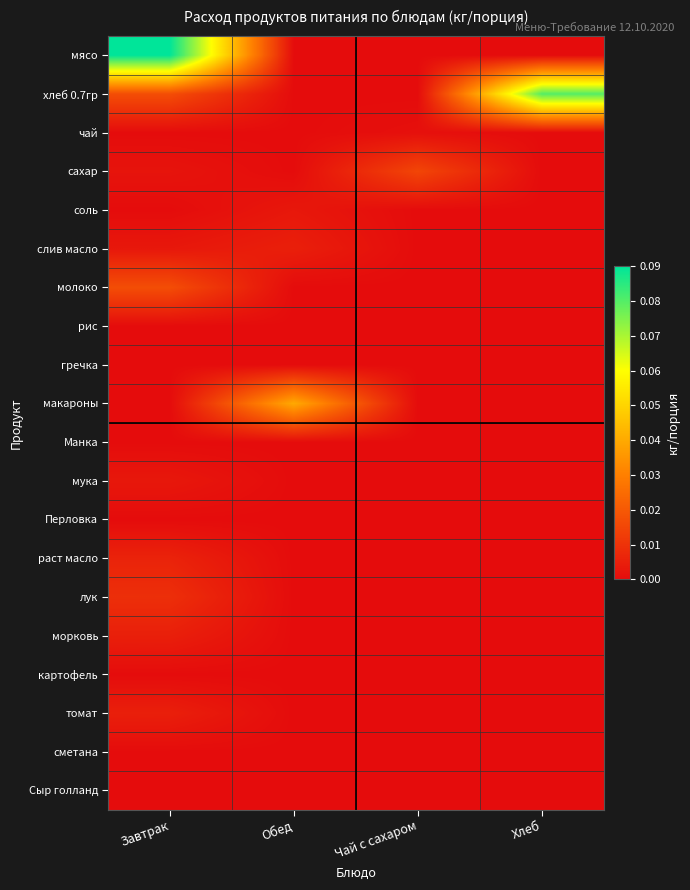

Reading left to right, transcribe all the data shown in this chart.

мясо: Завтрак=0.1	Обед=0.0	Чай с сахаром=0.0	Хлеб=0.0
хлеб 0.7гр: Завтрак=0.0	Обед=0.0	Чай с сахаром=0.0	Хлеб=0.1
чай: Завтрак=0.0	Обед=0.0	Чай с сахаром=0.0	Хлеб=0.0
сахар: Завтрак=0.0	Обед=0.0	Чай с сахаром=0.0	Хлеб=0.0
соль: Завтрак=0.0	Обед=0.0	Чай с сахаром=0.0	Хлеб=0.0
слив масло: Завтрак=0.0	Обед=0.0	Чай с сахаром=0.0	Хлеб=0.0
молоко: Завтрак=0.0	Обед=0.0	Чай с сахаром=0.0	Хлеб=0.0
рис: Завтрак=0.0	Обед=0.0	Чай с сахаром=0.0	Хлеб=0.0
гречка: Завтрак=0.0	Обед=0.0	Чай с сахаром=0.0	Хлеб=0.0
макароны: Завтрак=0.0	Обед=0.0	Чай с сахаром=0.0	Хлеб=0.0
Манка: Завтрак=0.0	Обед=0.0	Чай с сахаром=0.0	Хлеб=0.0
мука: Завтрак=0.0	Обед=0.0	Чай с сахаром=0.0	Хлеб=0.0
Перловка: Завтрак=0.0	Обед=0.0	Чай с сахаром=0.0	Хлеб=0.0
раст масло: Завтрак=0.0	Обед=0.0	Чай с сахаром=0.0	Хлеб=0.0
лук: Завтрак=0.0	Обед=0.0	Чай с сахаром=0.0	Хлеб=0.0
морковь: Завтрак=0.0	Обед=0.0	Чай с сахаром=0.0	Хлеб=0.0
картофель: Завтрак=0.0	Обед=0.0	Чай с сахаром=0.0	Хлеб=0.0
томат: Завтрак=0.0	Обед=0.0	Чай с сахаром=0.0	Хлеб=0.0
сметана: Завтрак=0.0	Обед=0.0	Чай с сахаром=0.0	Хлеб=0.0
Сыр голланд: Завтрак=0.0	Обед=0.0	Чай с сахаром=0.0	Хлеб=0.0